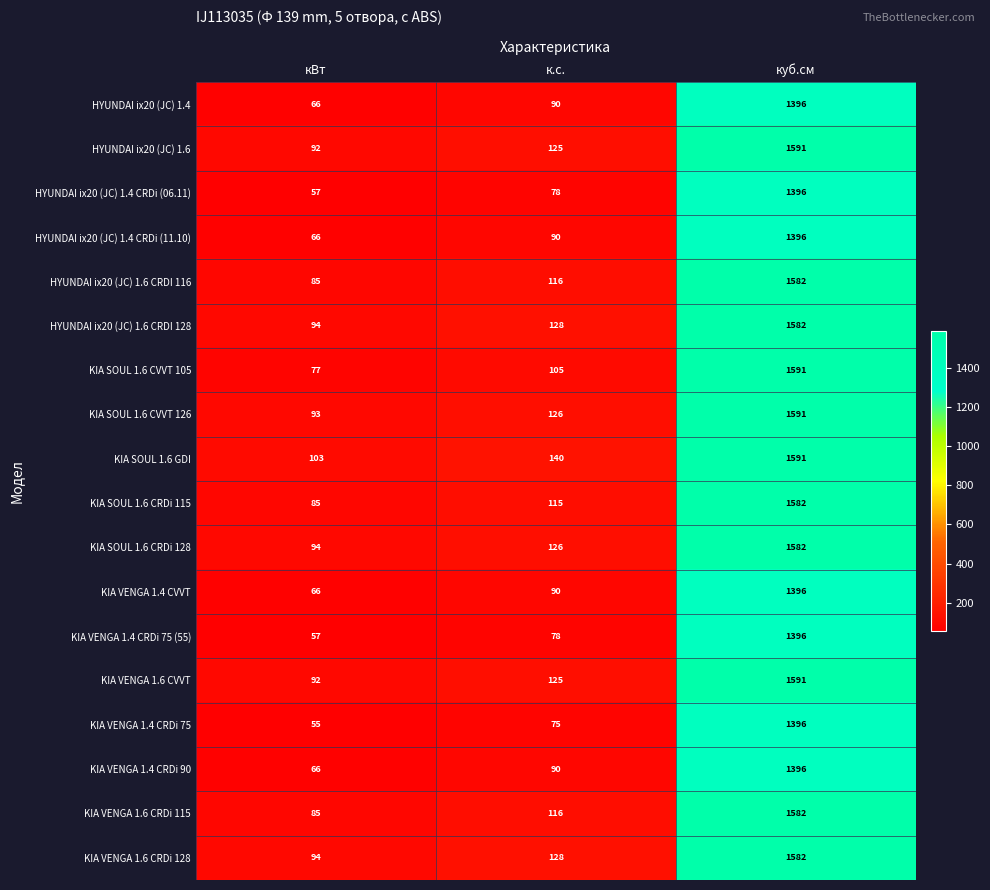

What is the approximate value of HYUNDAI ix20 (JC) 1.4 at куб.см, to the nearest 100?

1400